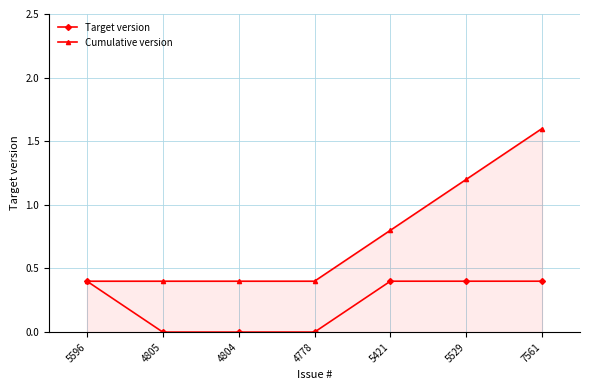

The value of Target version at 7561 is 0.4. True or false?

True